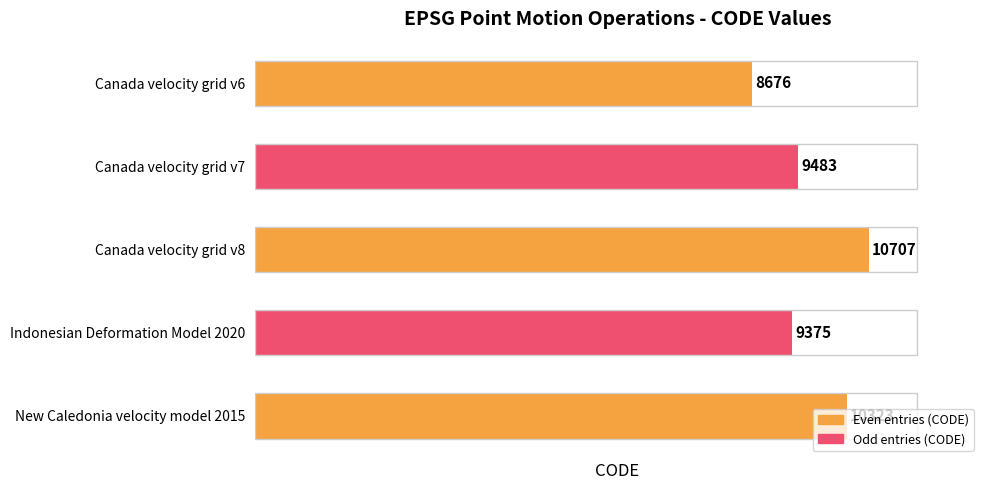

How many categories are shown in the chart?

5